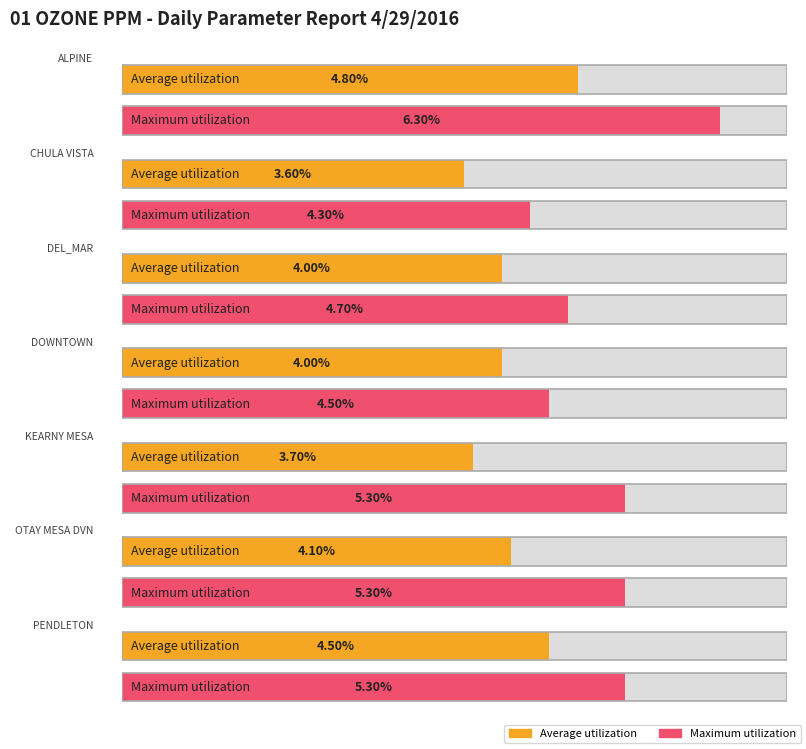

How many data points does each series have?

7